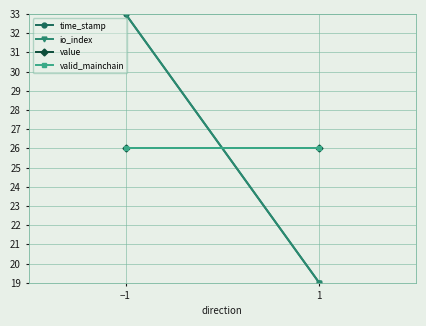

At how many categories does at least one series exceed 28?

1